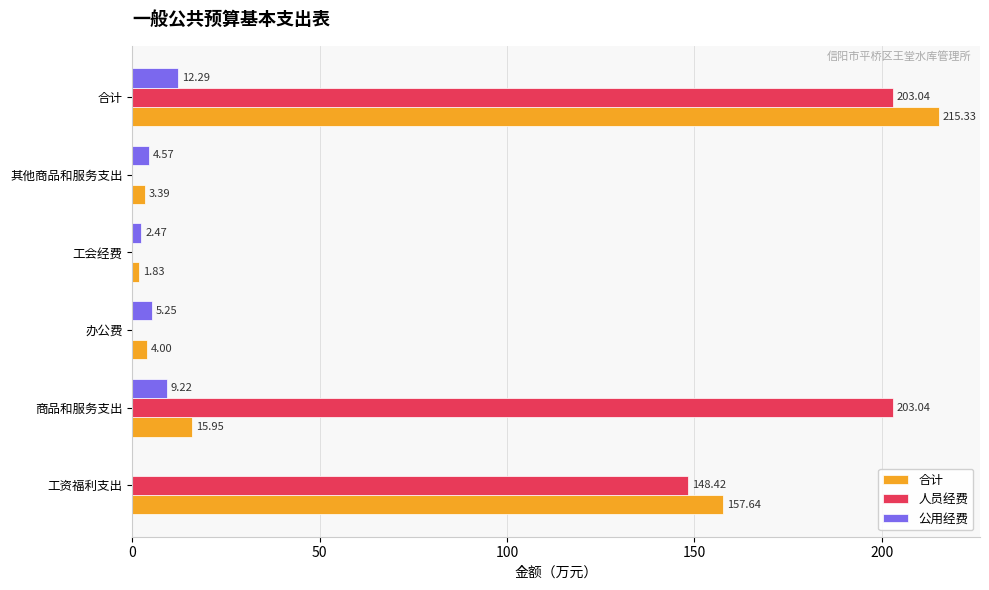

Which series has the largest total across all categories?

人员经费